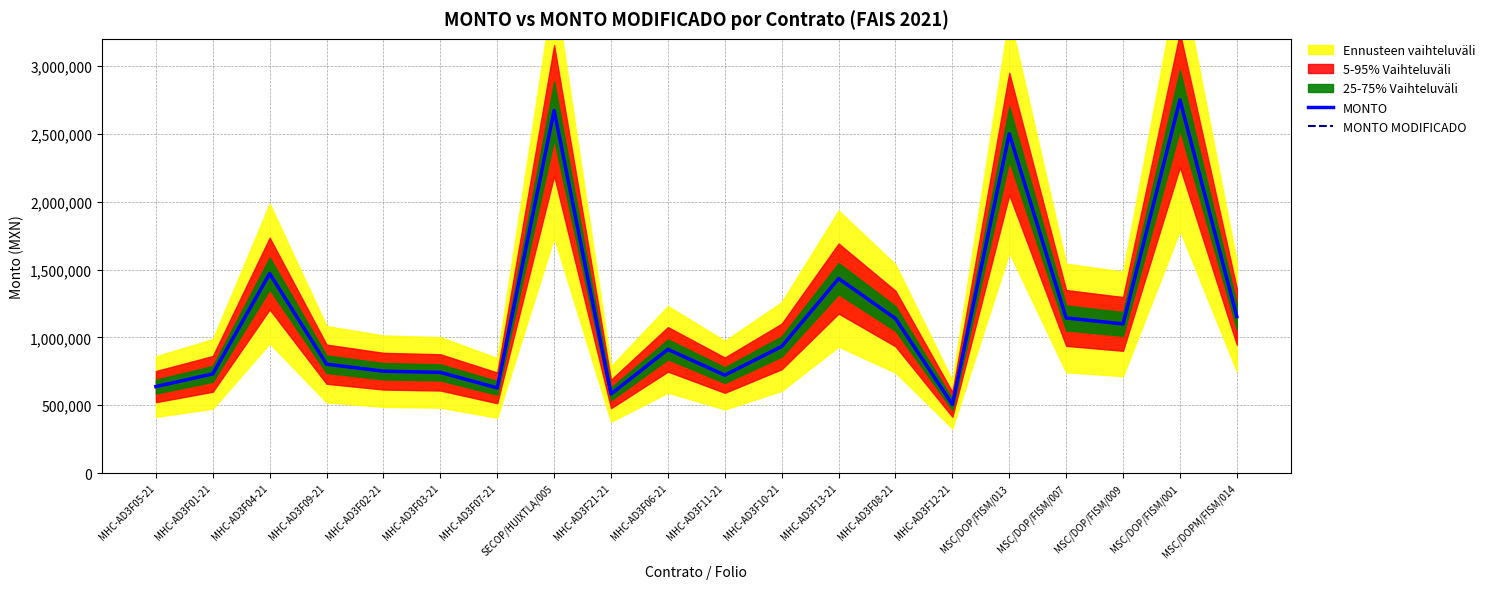

What are all the series names shown in the legend?

MONTO, MONTO MODIFICADO